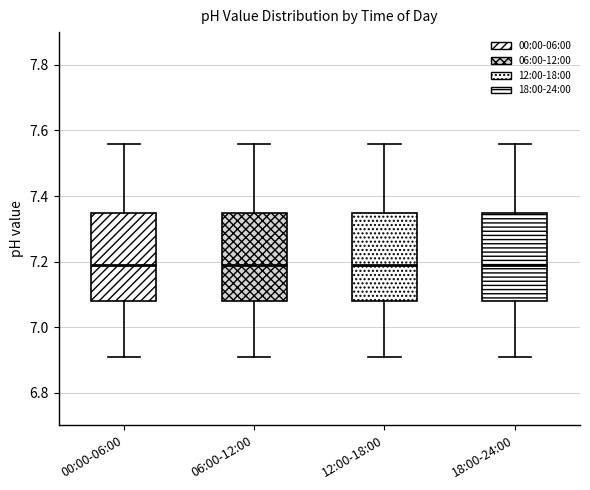

Where does the median line of the box for 06:00-12:00 sit on the y-axis? The values are not printed on the chart, so give them approximately, as read against the axis.

7.20